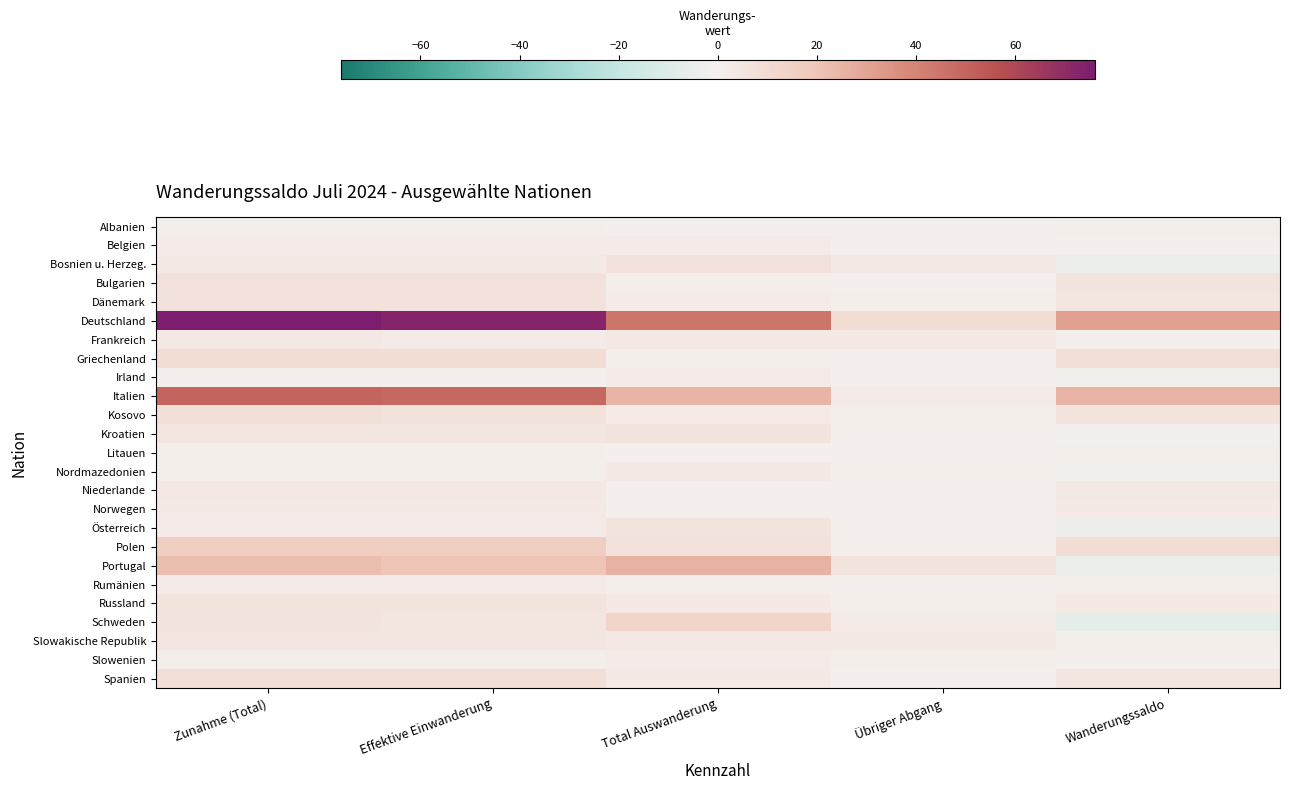

At which category is the sum across all series the highest?

Zunahme (Total)